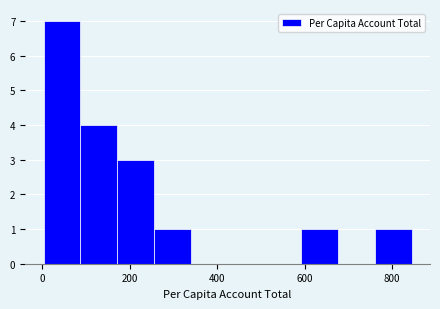

Reading left to right, list every bar in this chart as the range it spans on the x-axis followed by its height. Neither the bar edges nor the heights are printed on the chart, so give them approximately, as read against the axes.

0 to 80: 7
80 to 180: 4
180 to 260: 3
260 to 340: 1
340 to 420: 0
420 to 500: 0
500 to 600: 0
600 to 680: 1
680 to 760: 0
760 to 840: 1